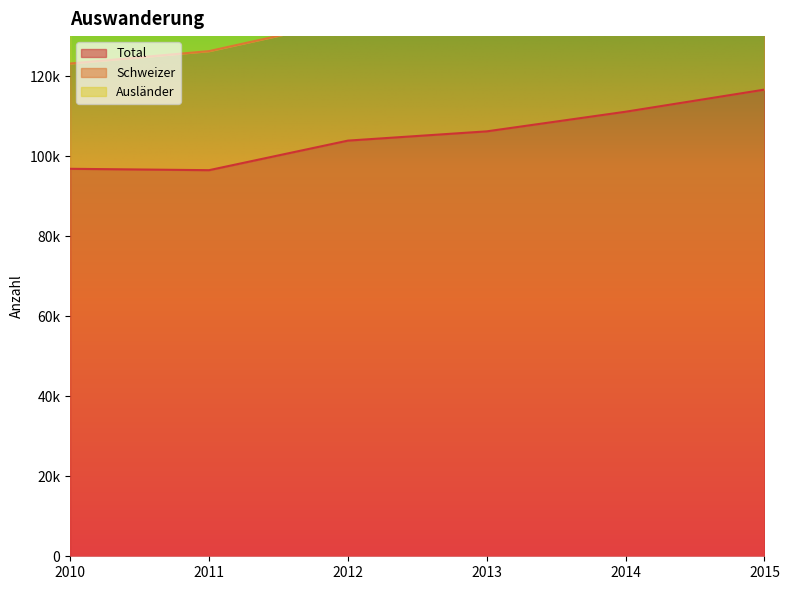

What is the value of the Ausländer point at the 1st from the left?

193678